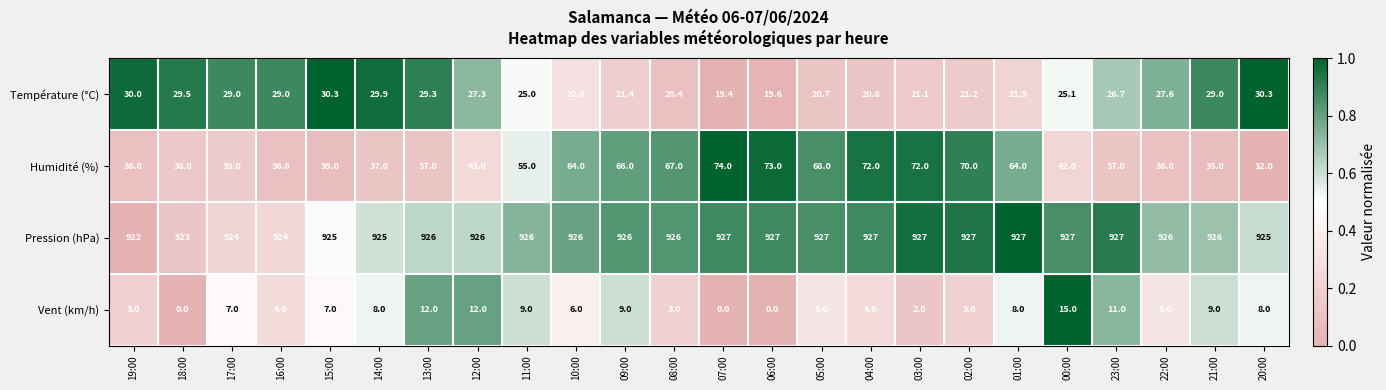

Which series changed the most between 07:00 and 00:00?

Humidité (%)